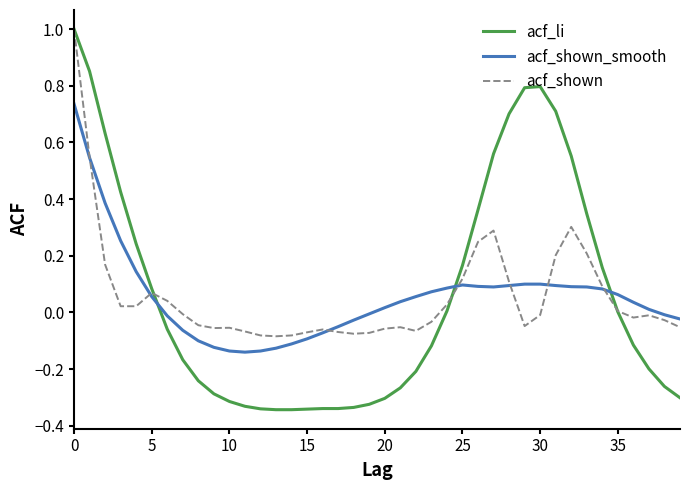

What is the maximum value shown in the chart?

1.0